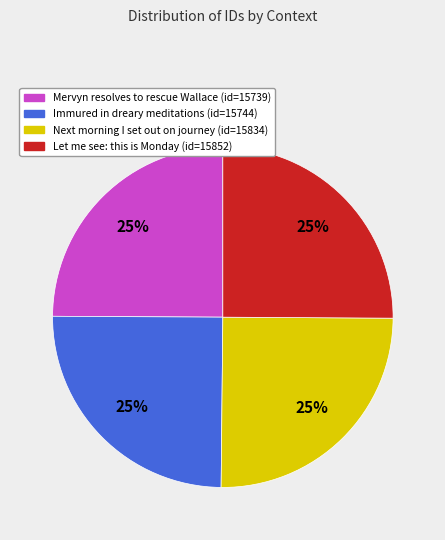

To the nearest percent, what is the average slice percentage?

25%